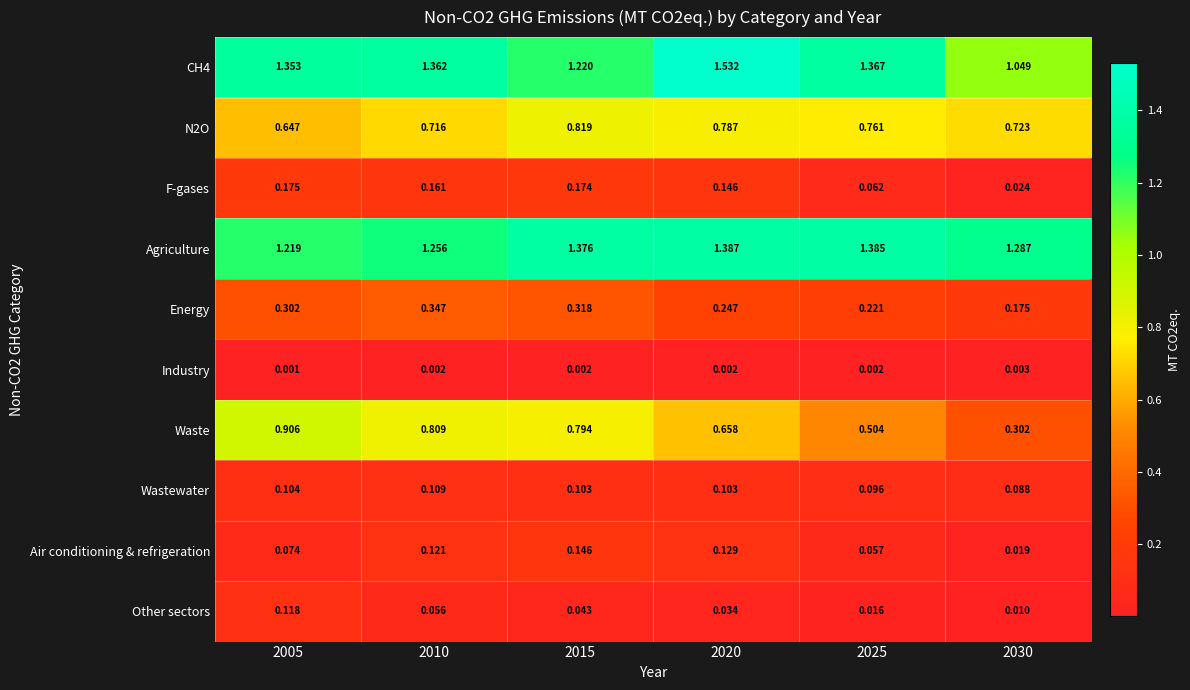

Which series has the largest total across all categories?

Agriculture